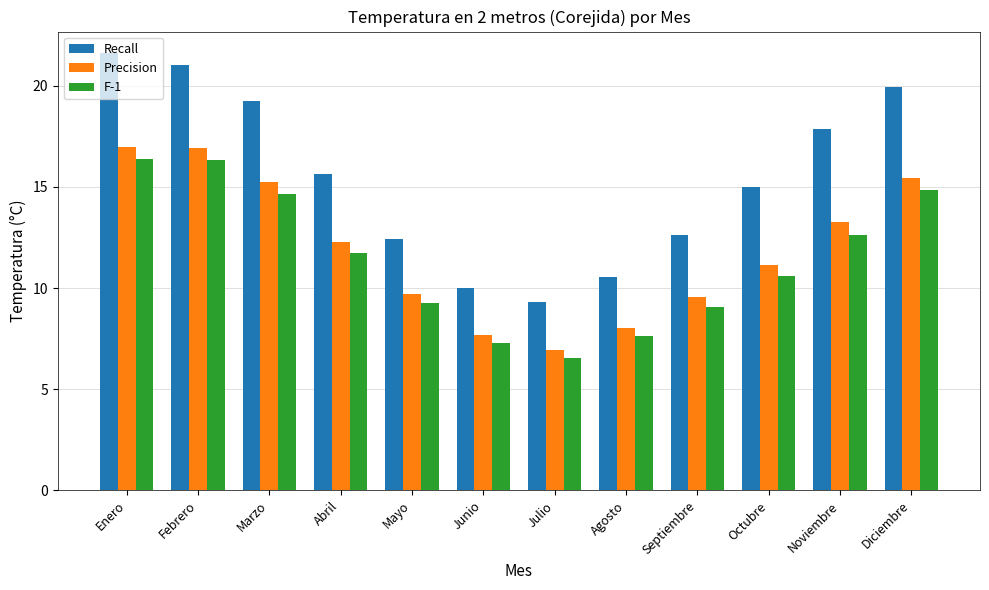

Which series has the largest total across all categories?

Recall